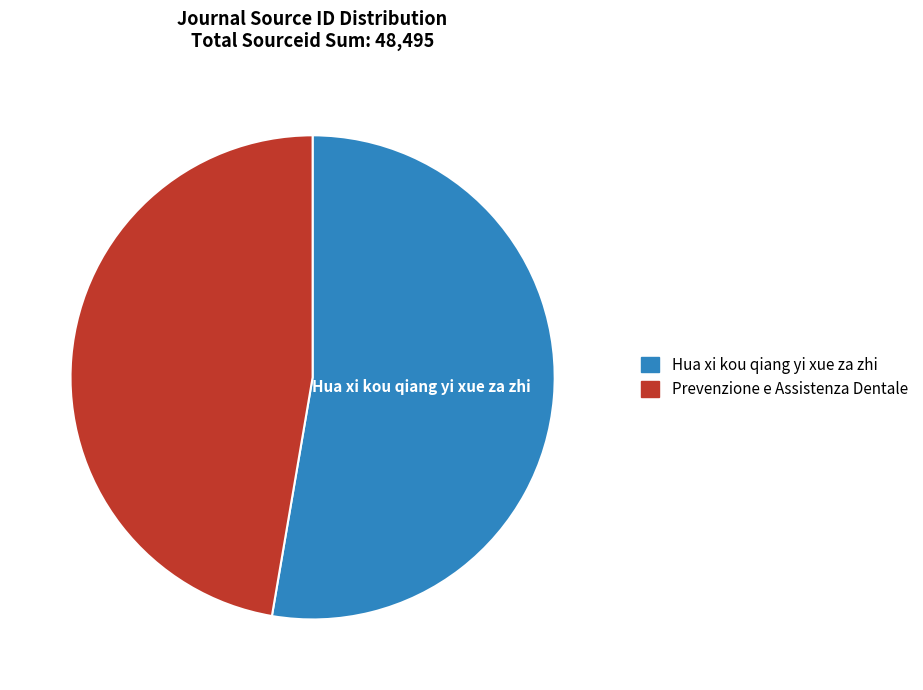

Is it true that Prevenzione e Assistenza Dentale is 47% of the pie?

True